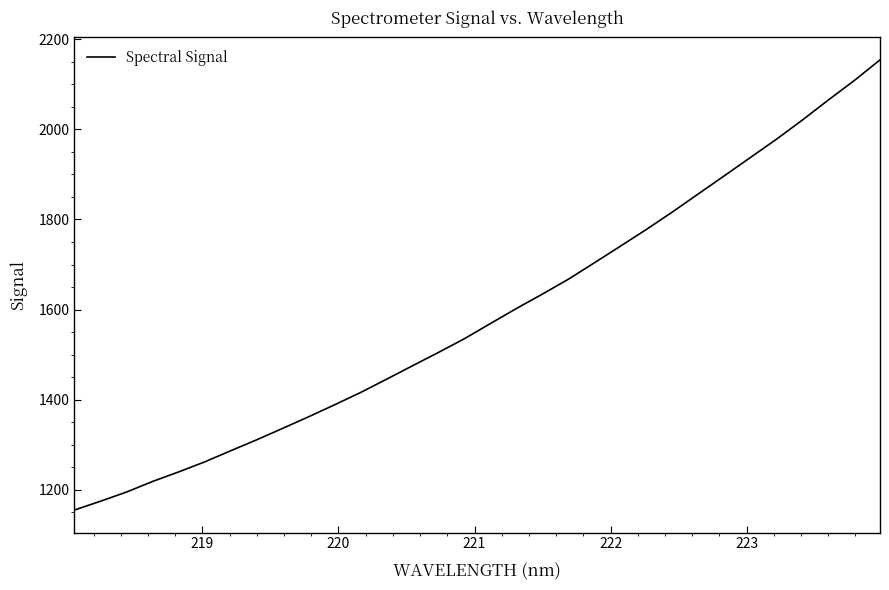

True or false: the data has more than 1 interior local peaks.

False